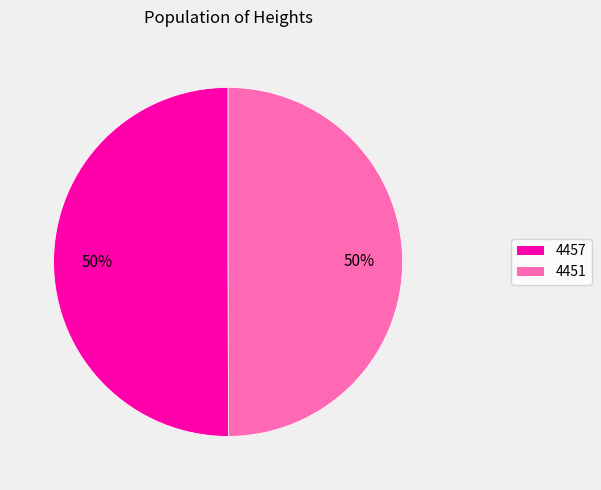

To the nearest percent, what portion does 4451 represent?

50%